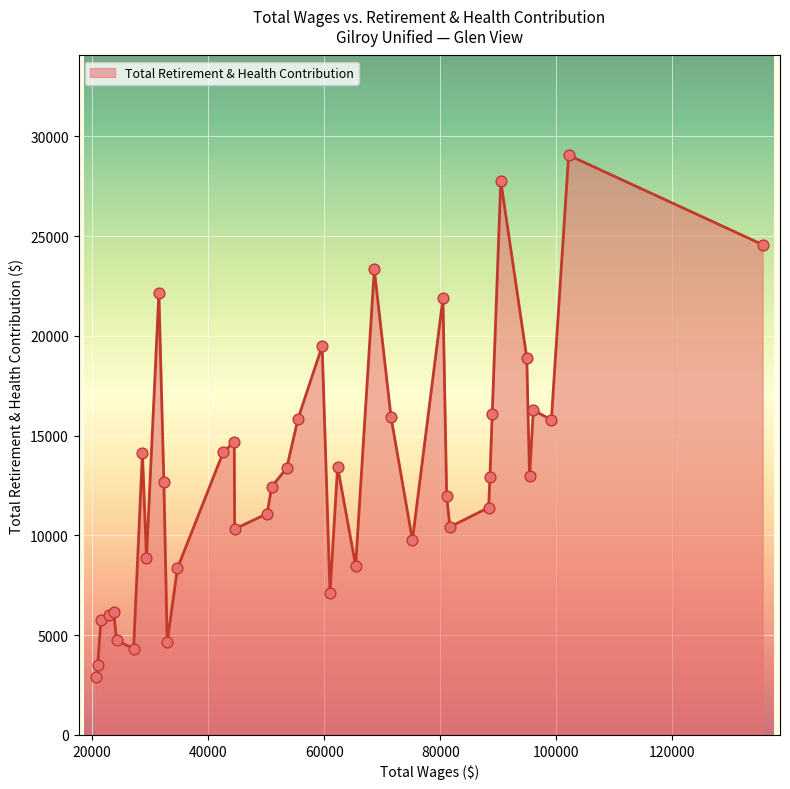

What is the minimum value shown in the chart?

2894